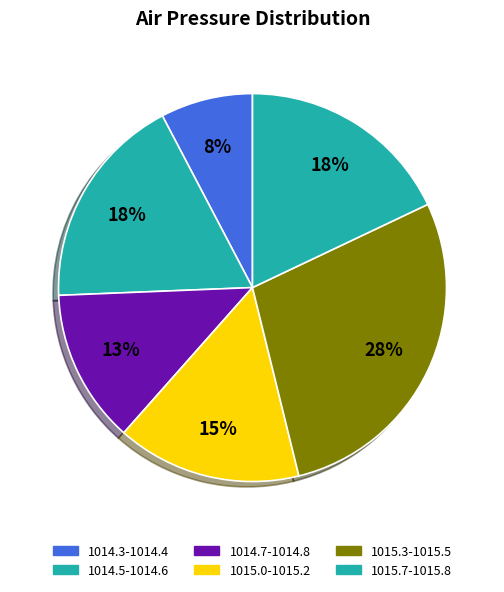

Is there a majority slice in this chart?

No